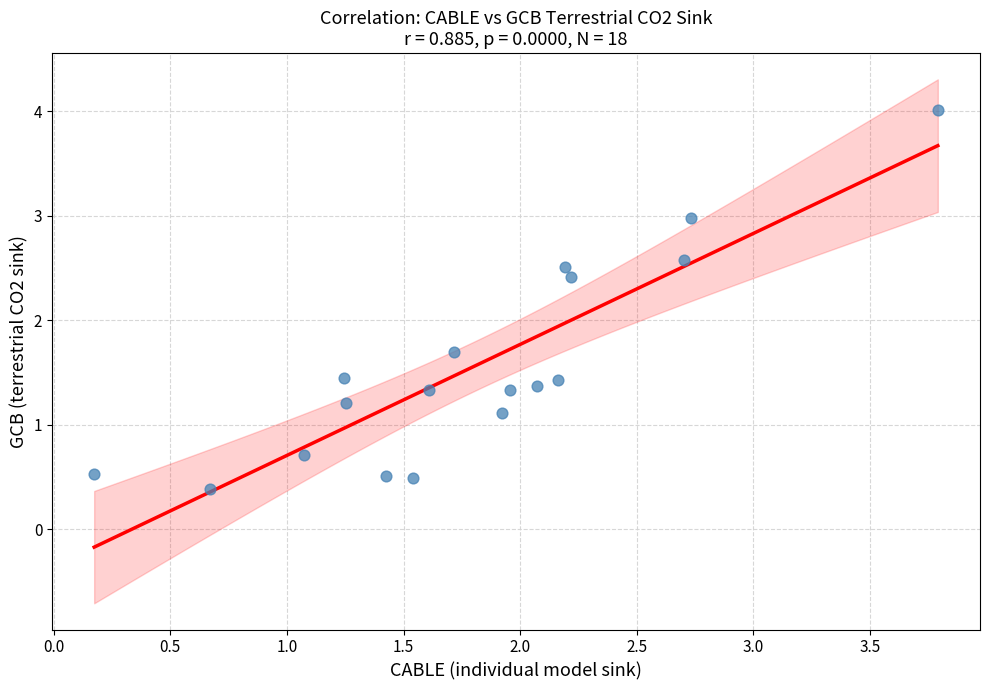

What is the range of Y values (max minus min)?

3.6